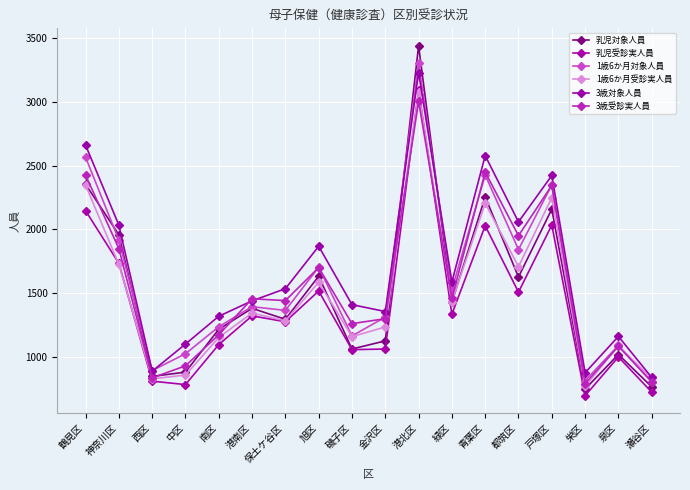

The value of 乳児対象人員 at 神奈川区 is 2618. True or false?

False